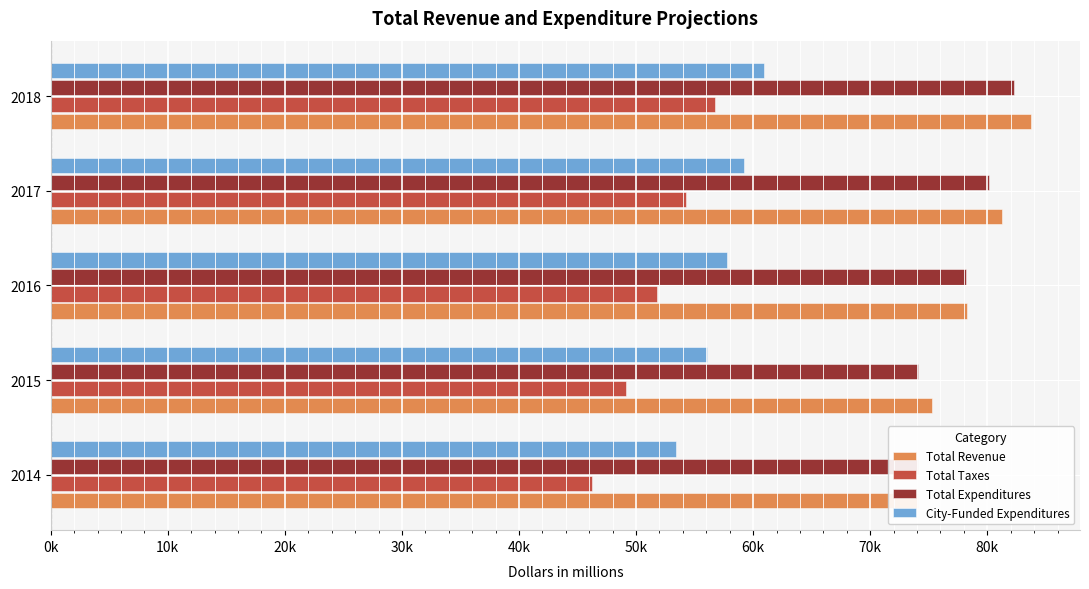

Reading left to right, what are all the values shown in this chart?

Total Revenue: 74093.5	75289.1	78289.7	81275.7	83733.3
Total Taxes: 46196.0	49181.5	51785.7	54299.2	56708.1
Total Expenditures: 74093.5	74103.4	78158.7	80180.6	82242.4
City-Funded Expenditures: 53393.7	56062.5	57767.4	59230.7	60901.5